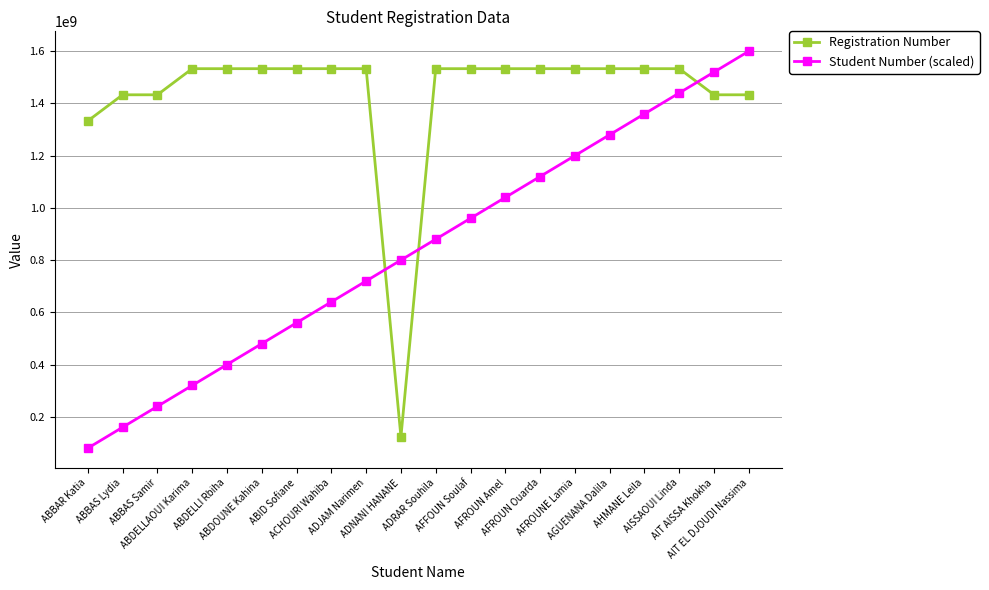

What is the value of the Student Number (scaled) point at the 19th from the left?

1520000000